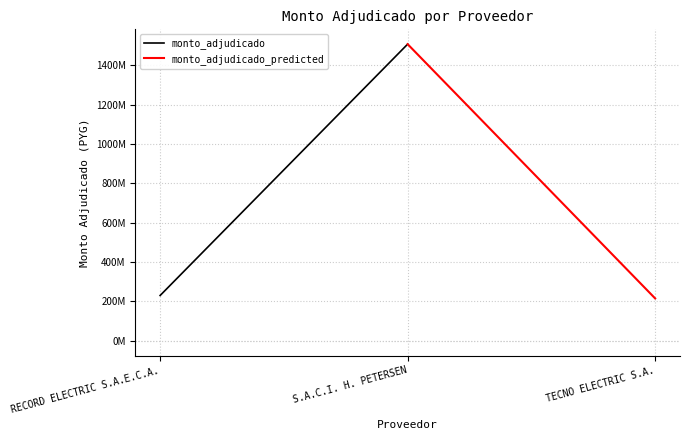

What position from the left is S.A.C.I. H. PETERSEN?

2